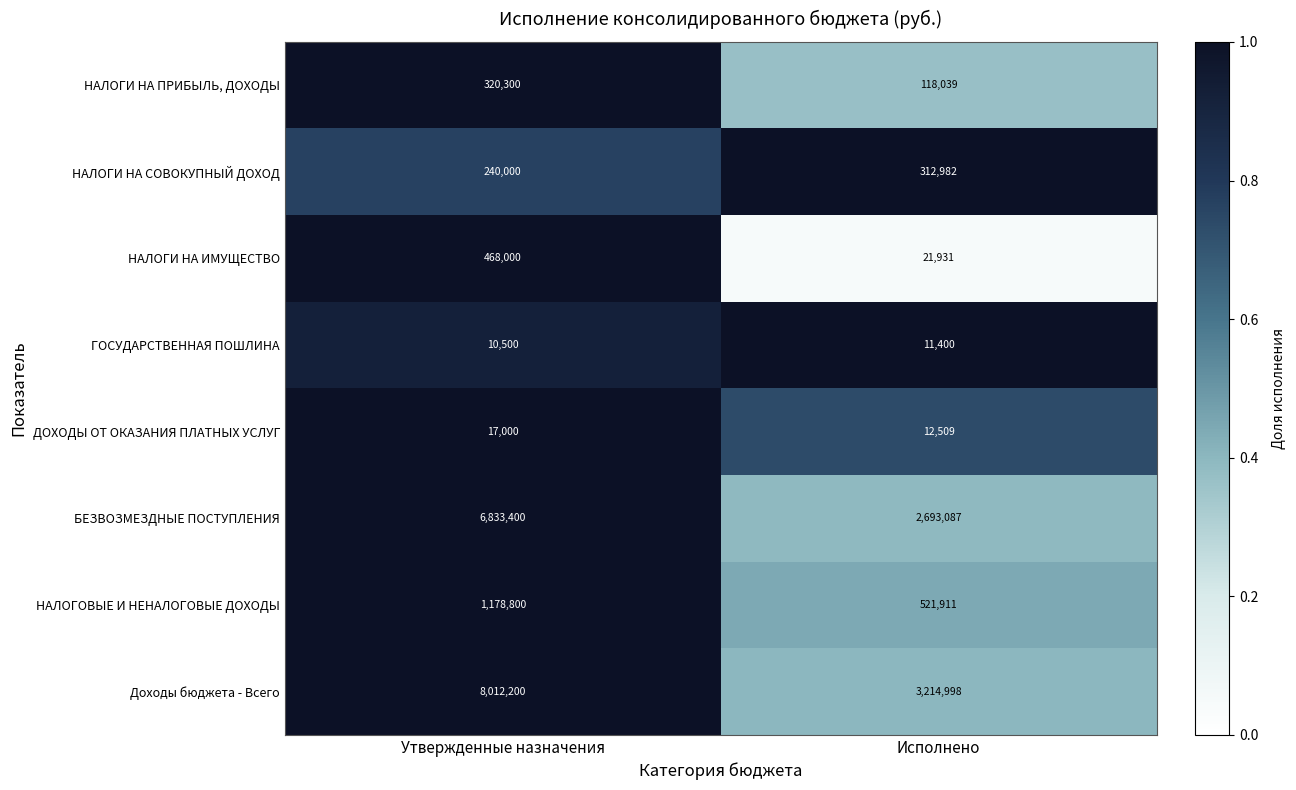

Reading left to right, list all the values displayed in this chart.

НАЛОГИ НА ПРИБЫЛЬ, ДОХОДЫ: 320300	118039
НАЛОГИ НА СОВОКУПНЫЙ ДОХОД: 240000	312982
НАЛОГИ НА ИМУЩЕСТВО: 468000	21931
ГОСУДАРСТВЕННАЯ ПОШЛИНА: 10500	11400
ДОХОДЫ ОТ ОКАЗАНИЯ ПЛАТНЫХ УСЛУГ: 17000	12509
БЕЗВОЗМЕЗДНЫЕ ПОСТУПЛЕНИЯ: 6833400	2693087
НАЛОГОВЫЕ И НЕНАЛОГОВЫЕ ДОХОДЫ: 1178800	521911
Доходы бюджета - Всего: 8012200	3214998